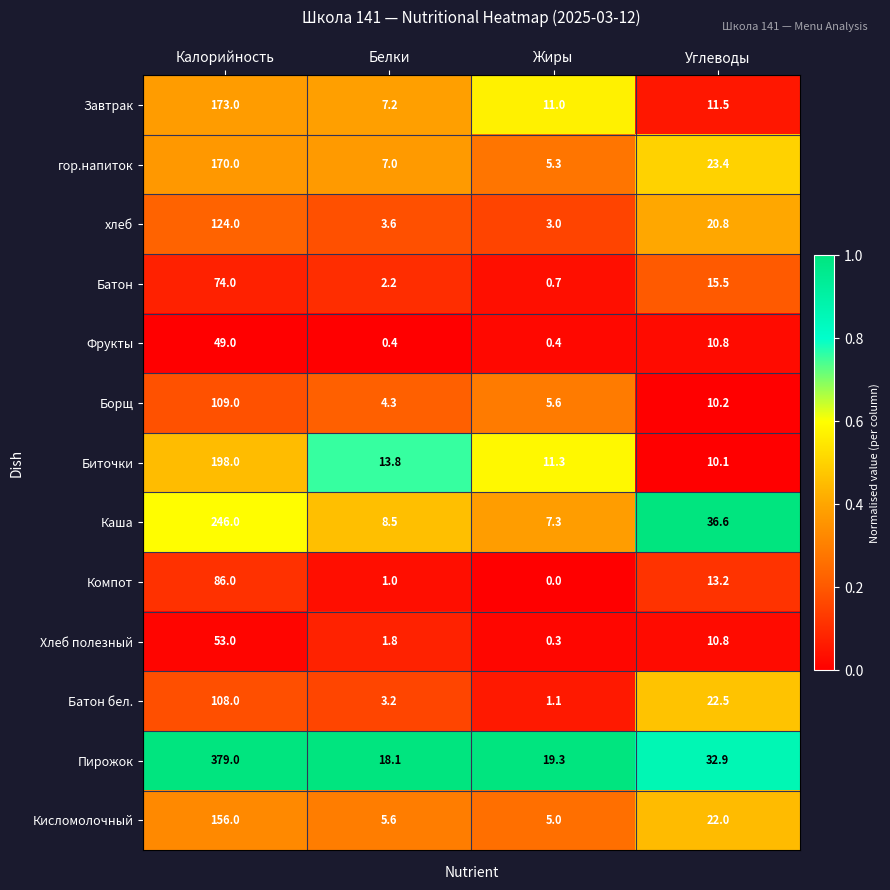

Rank the series by their maximum value, from highest to lowest.

Пирожок, Каша, Биточки, Завтрак, гор.напиток, Кисломолочный, хлеб, Борщ, Батон бел., Компот, Батон, Хлеб полезный, Фрукты